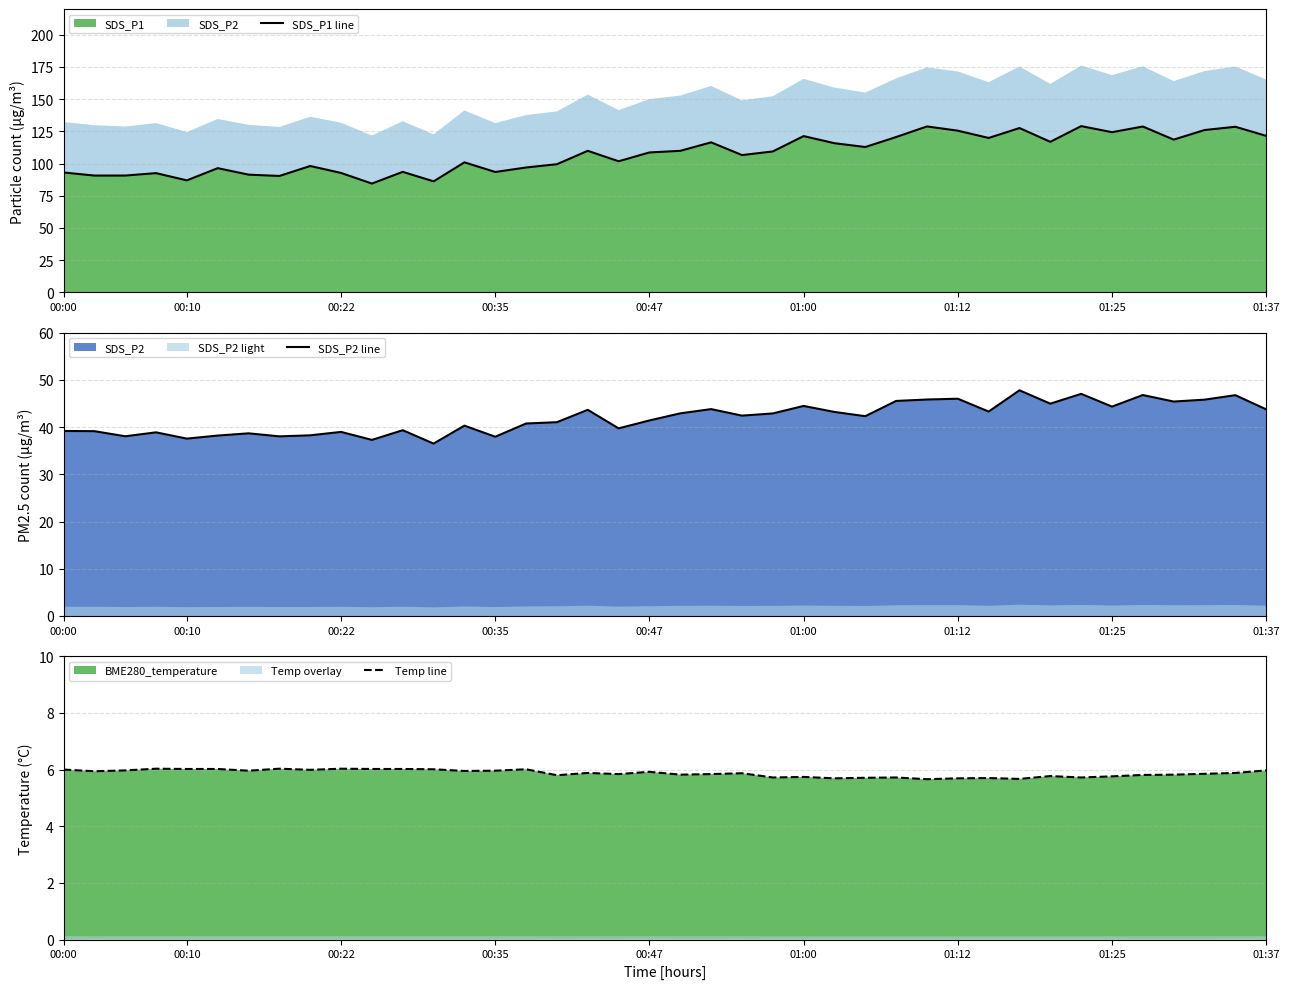

The SDS_P1 line series shows 86.2 at 12. True or false?

True